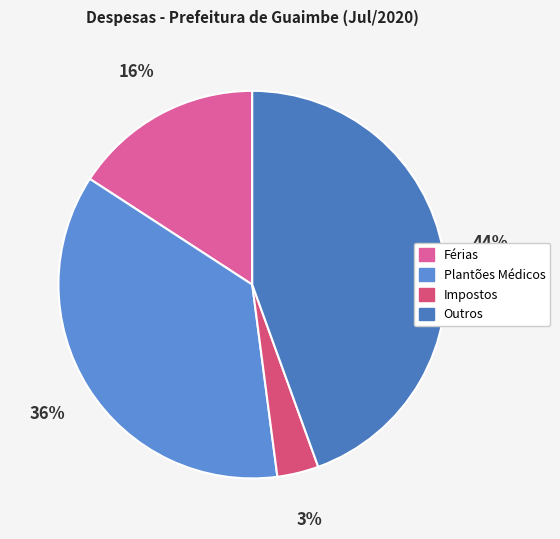

Rank the categories by value from highest to lowest.

Outros, Plantões Médicos, Férias, Impostos